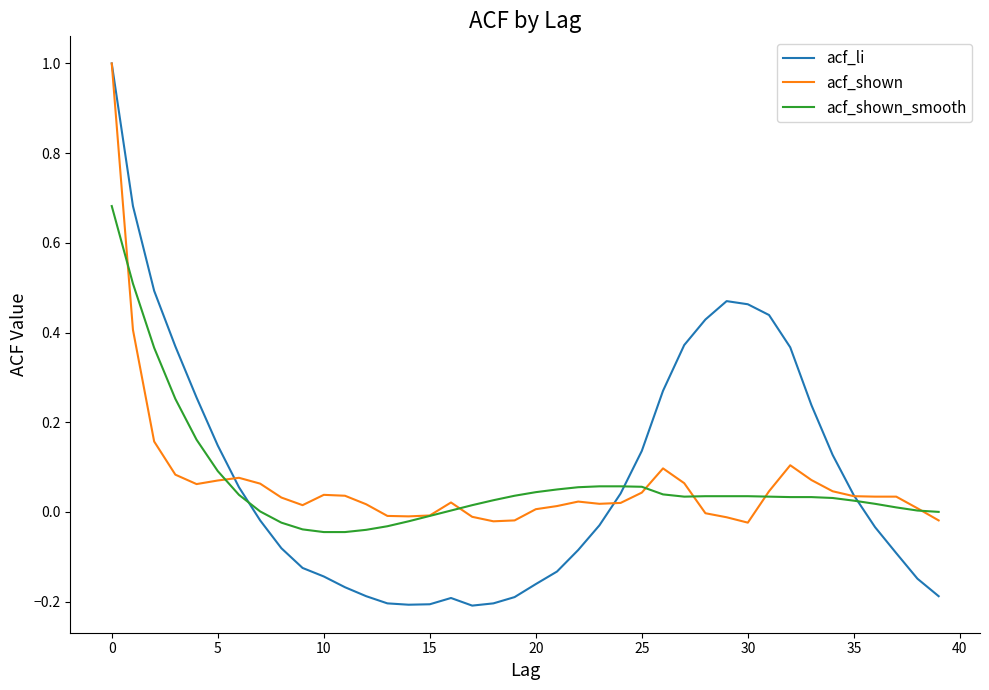

Which series has the largest range (max minus min)?

acf_li